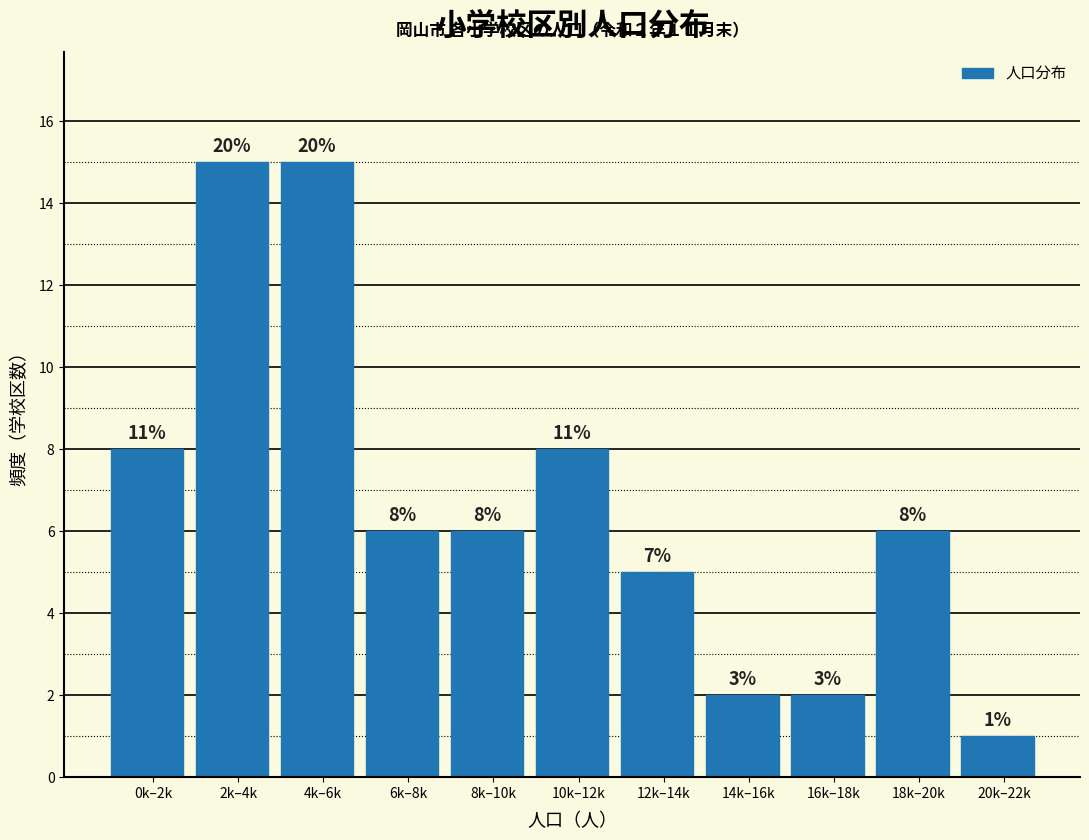

How many bars are there in total?

11